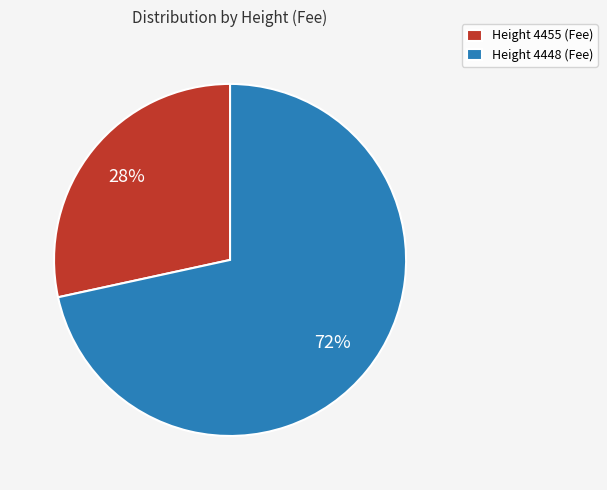

To the nearest percent, what is the combined percentage of Height 4448 (Fee) and Height 4455 (Fee)?

100%